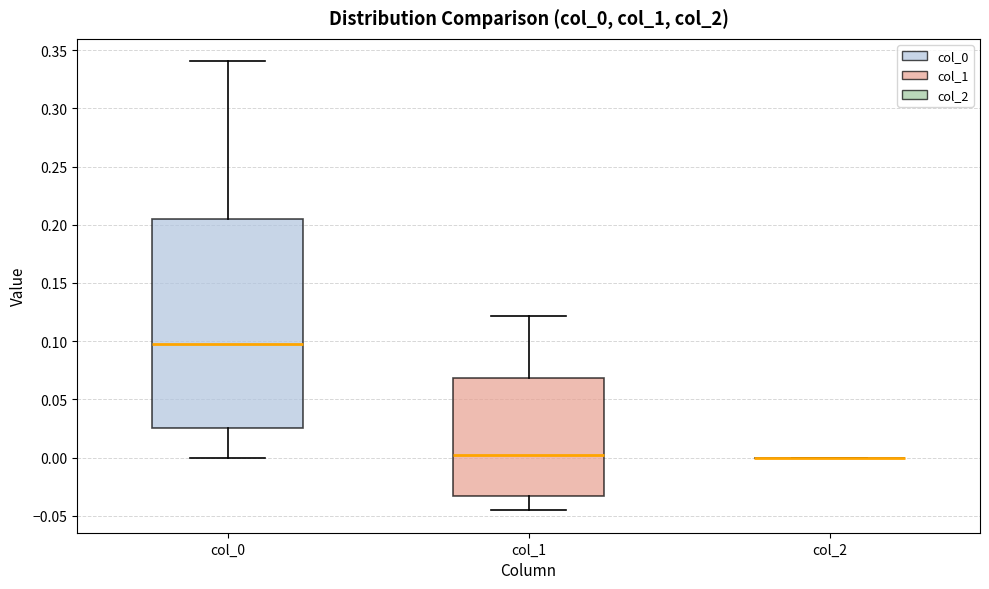

Reading left to right, transcribe this box plot: for each box, give where its median line is, the range the box spans, and where its two whiskers end, as read against the y-axis. The values are not printed on the chart, so give them approximately, as read against the axis.

col_0: median 0.095, box 0.025 to 0.205, whiskers 0.000 to 0.340
col_1: median 0.000, box -0.035 to 0.070, whiskers -0.045 to 0.120
col_2: box collapsed to a line at 0.000, whiskers 0.000 to 0.000